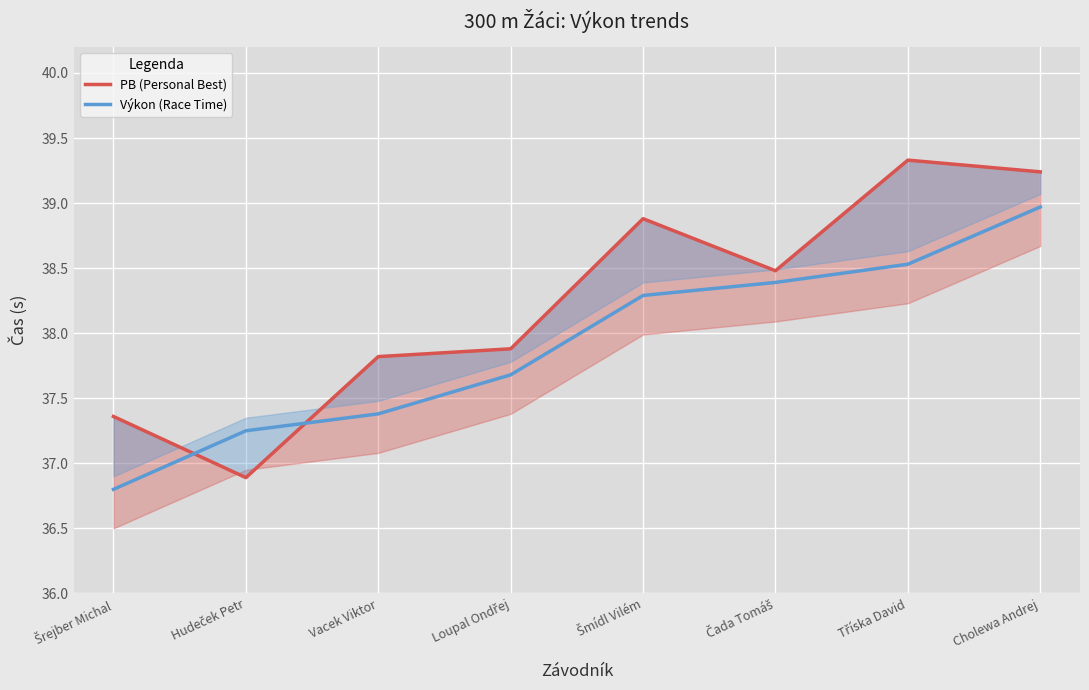

At how many categories does at least one series exceed 37?

8